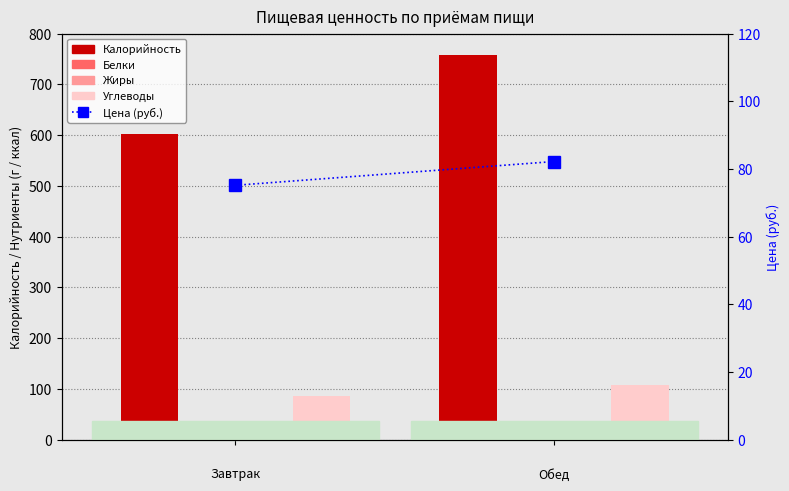

What is the value of the Углеводы bar at the 1st from the left?

86.0